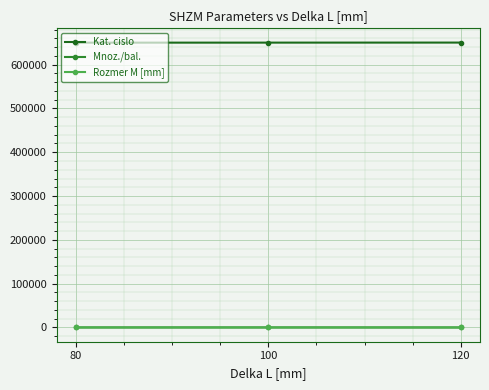

At how many categories does at least one series exceed 534931?

3